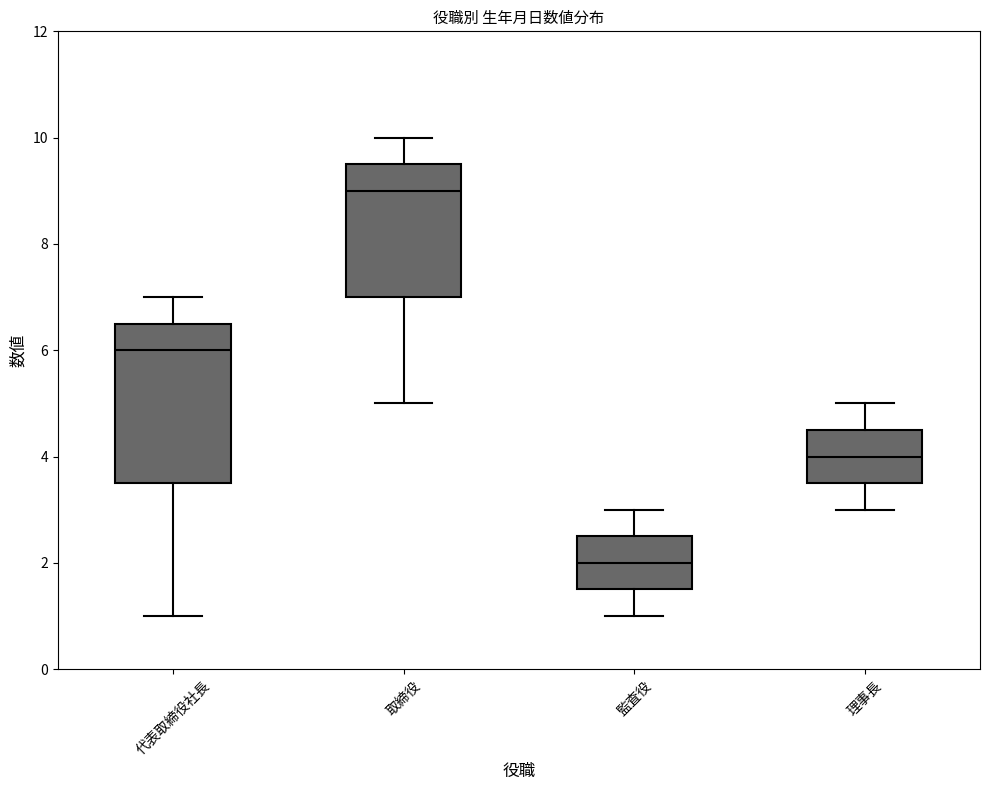

Comparing the boxes themselves (not the whiskers), which one is the tallest?

代表取締役社長